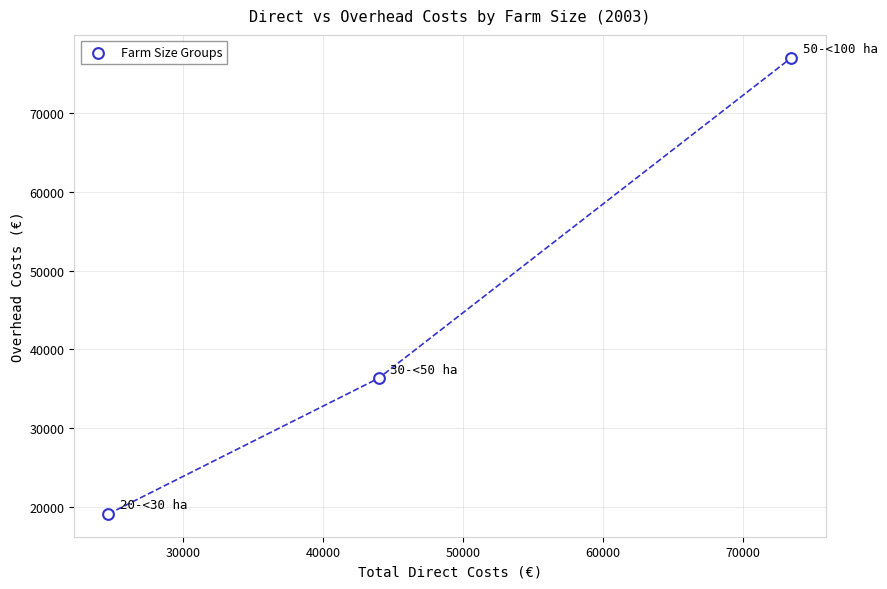

What Y value in the scatter plot is closest to 48077?

36334